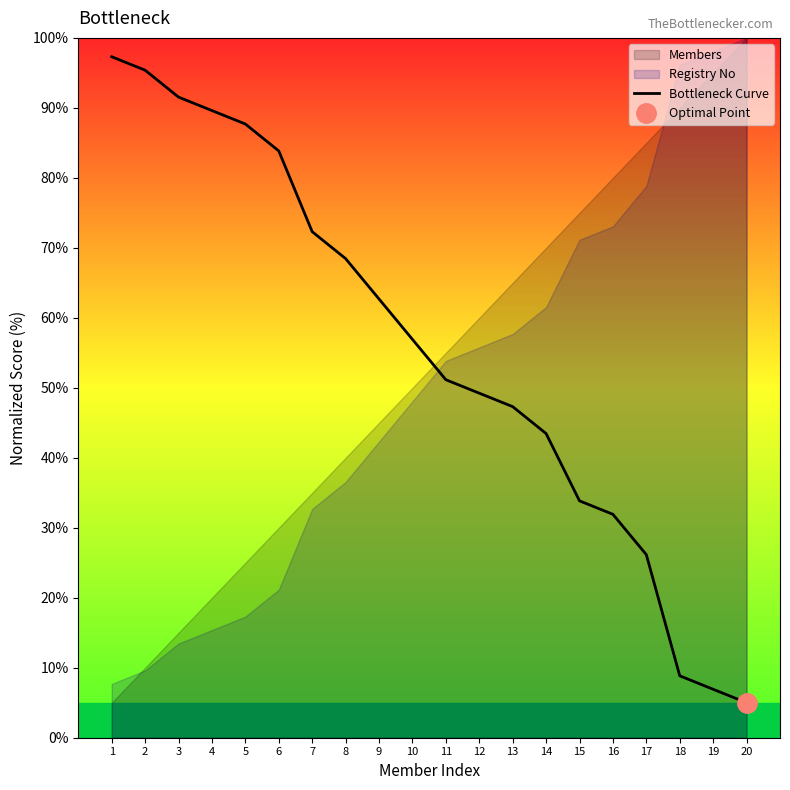

What is the difference between the second highest and second lowest values?

88.5